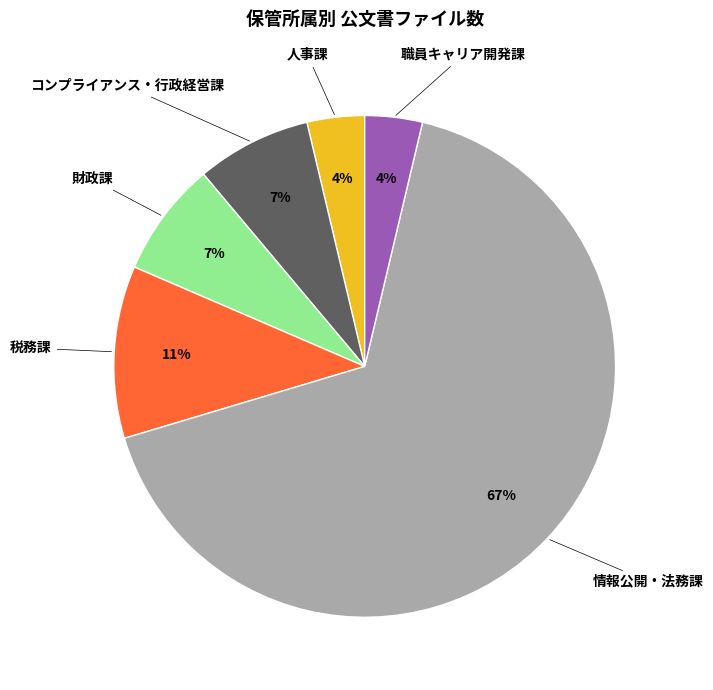

To the nearest percent, what is the difference between the largest and smallest slice percentages?

63%